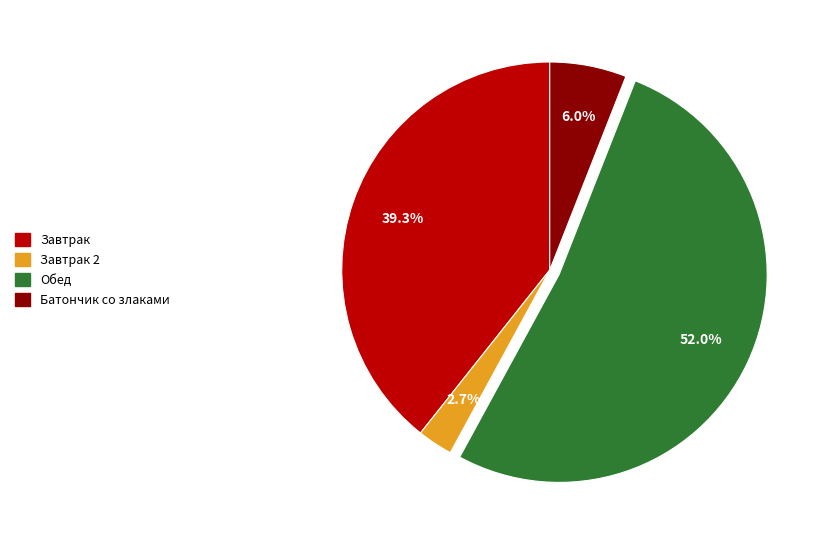

Is there a majority slice in this chart?

Yes